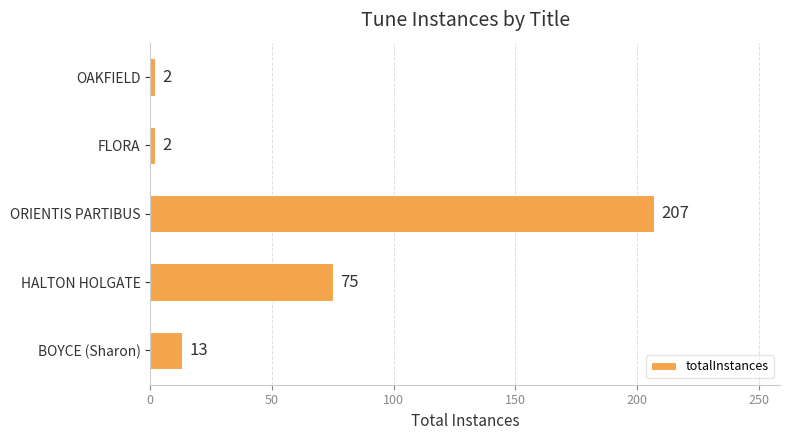

Which category has the highest value across all series?

ORIENTIS PARTIBUS